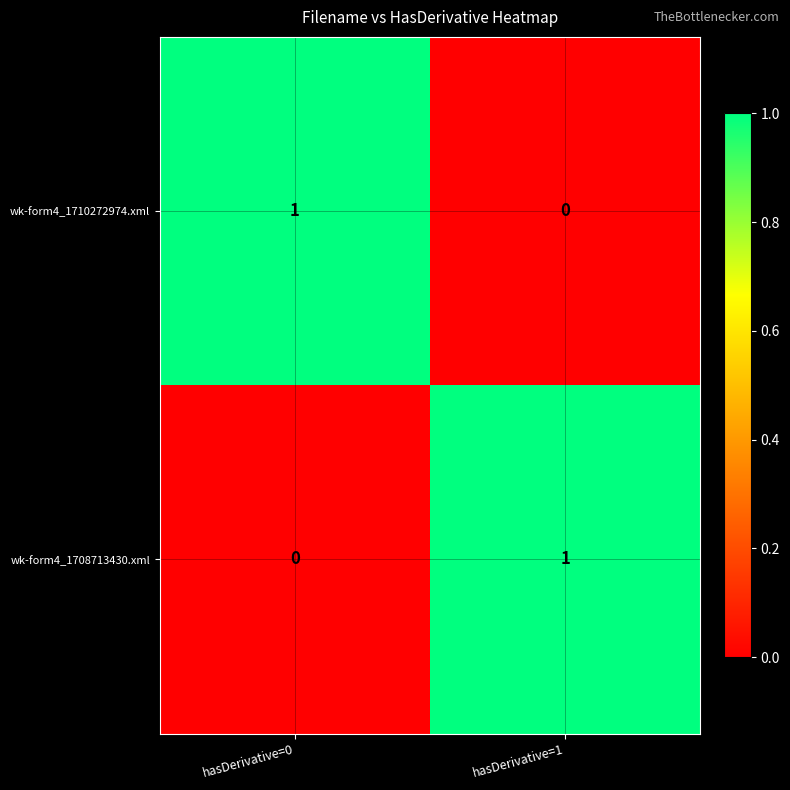

Rank the series at hasDerivative=1 from lowest to highest value.

wk-form4_1710272974.xml, wk-form4_1708713430.xml